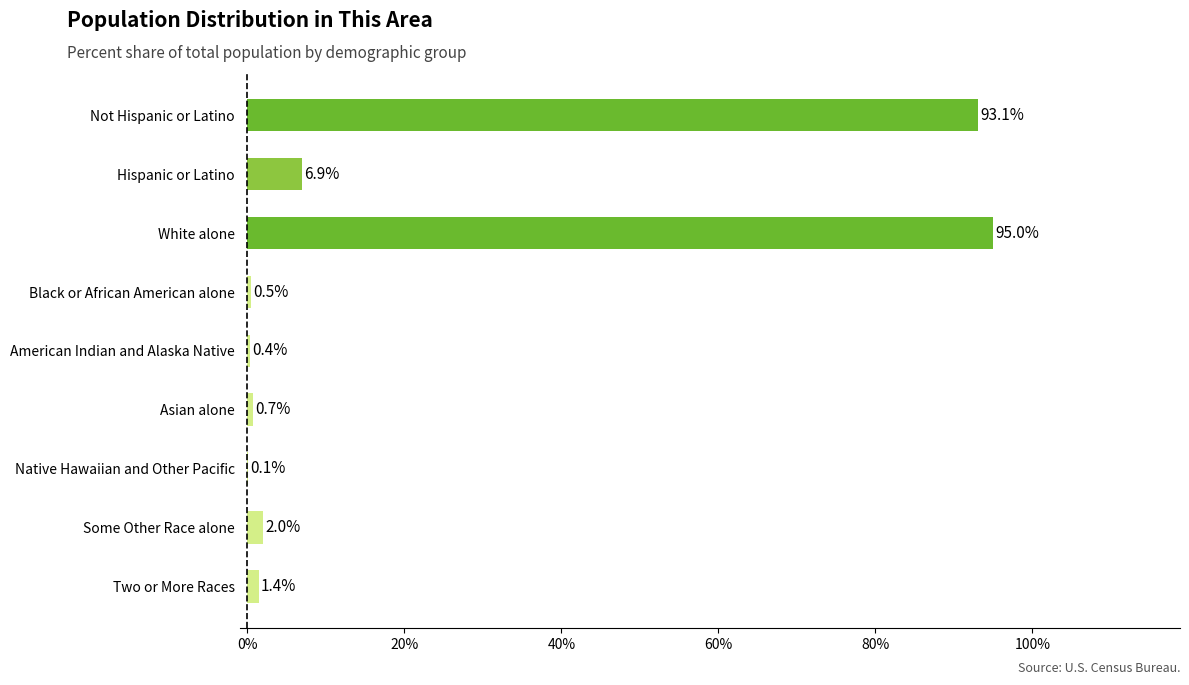

How many categories are shown in the chart?

9